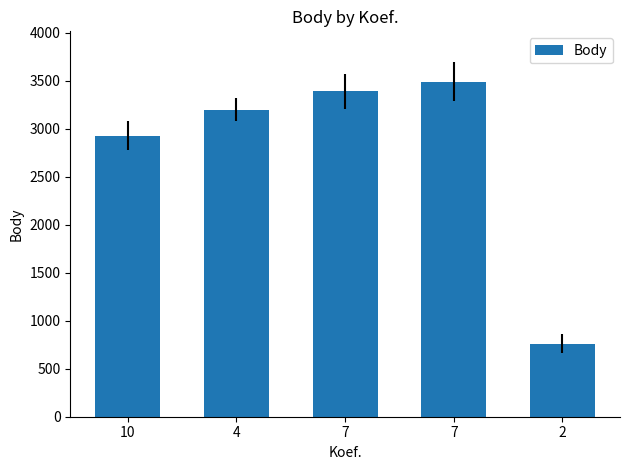

What is the value of the 1st bar from the left?

2929